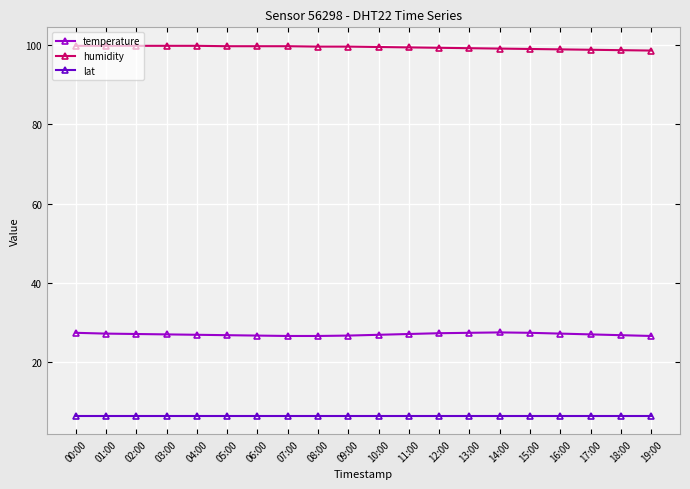

List the series in order of their overall mean, highest first.

humidity, temperature, lat